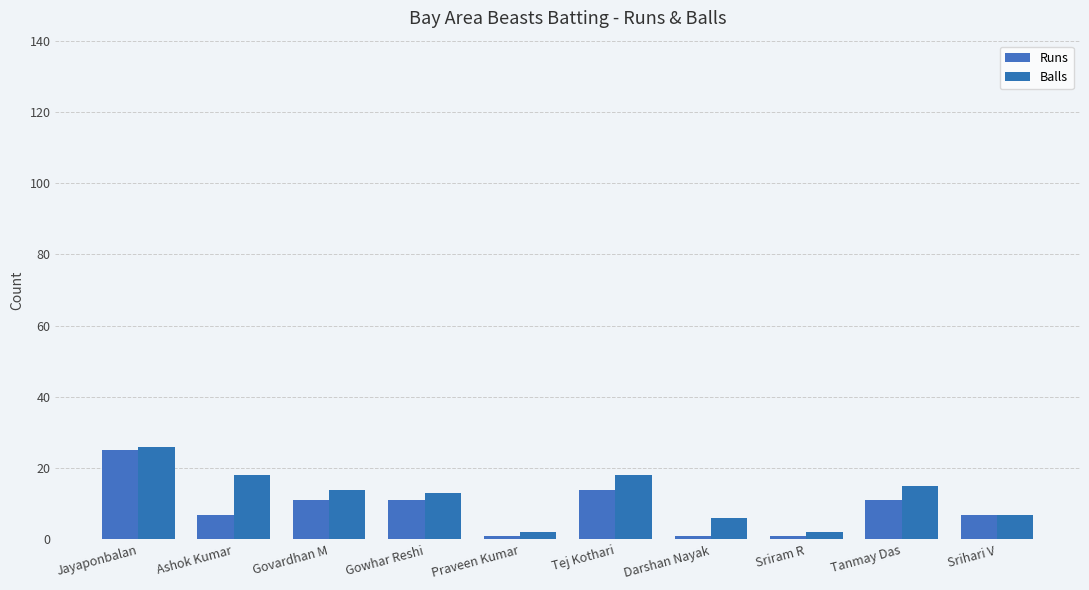

What is the label of the 9th bar from the left?

Tanmay Das